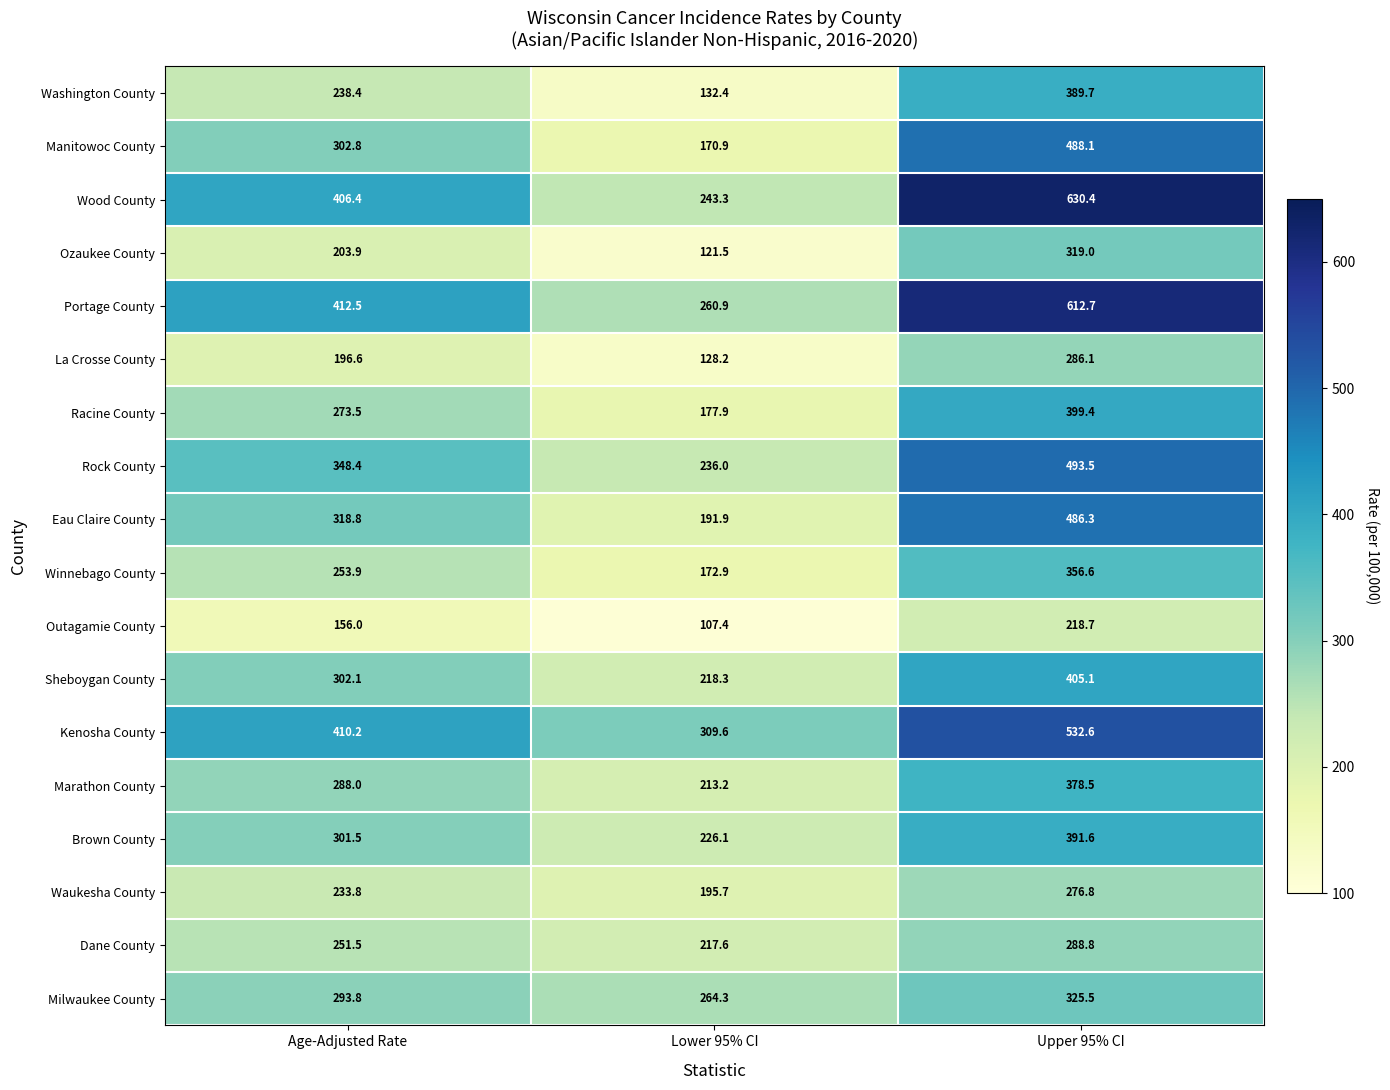

At which category is the sum across all series the highest?

Upper 95% CI